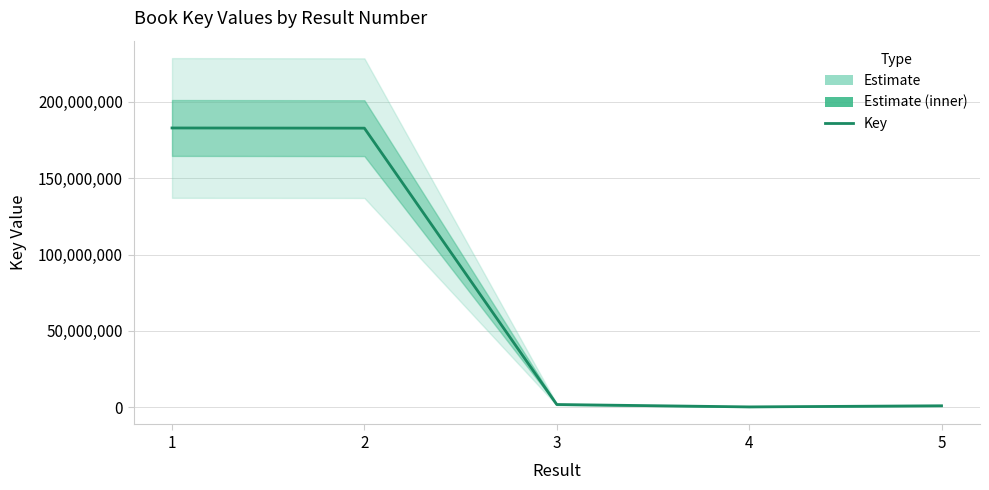

What is the difference between the second highest and minimum values?

182301115